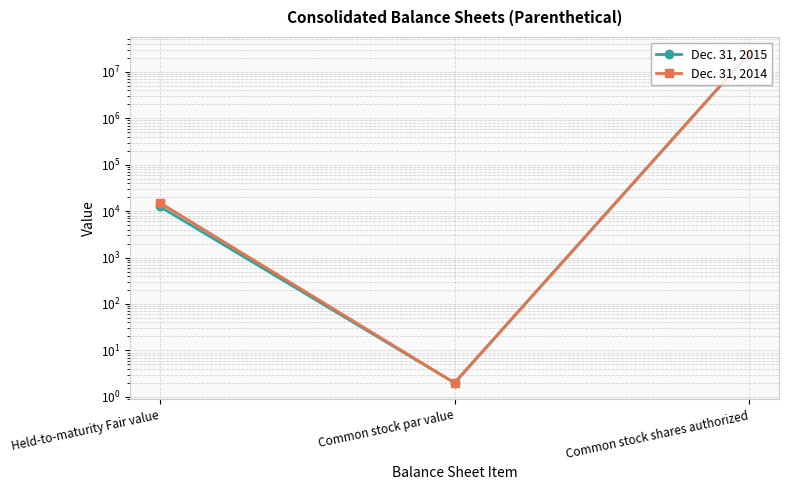

What is the total value across all series at Common stock shares authorized?

50000000